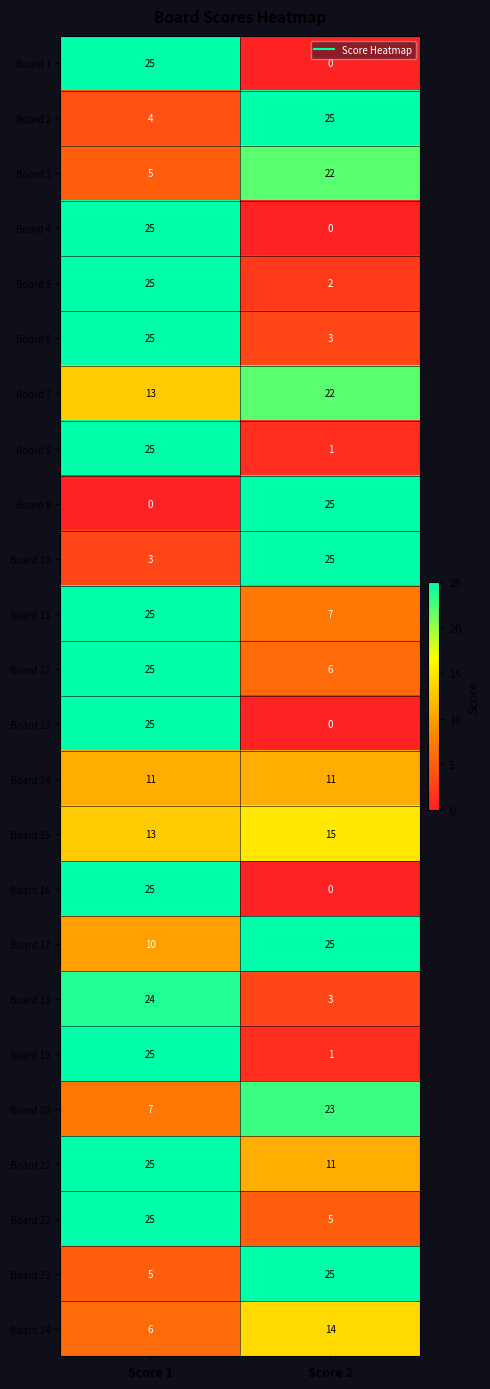

What is the greatest value displayed?

25